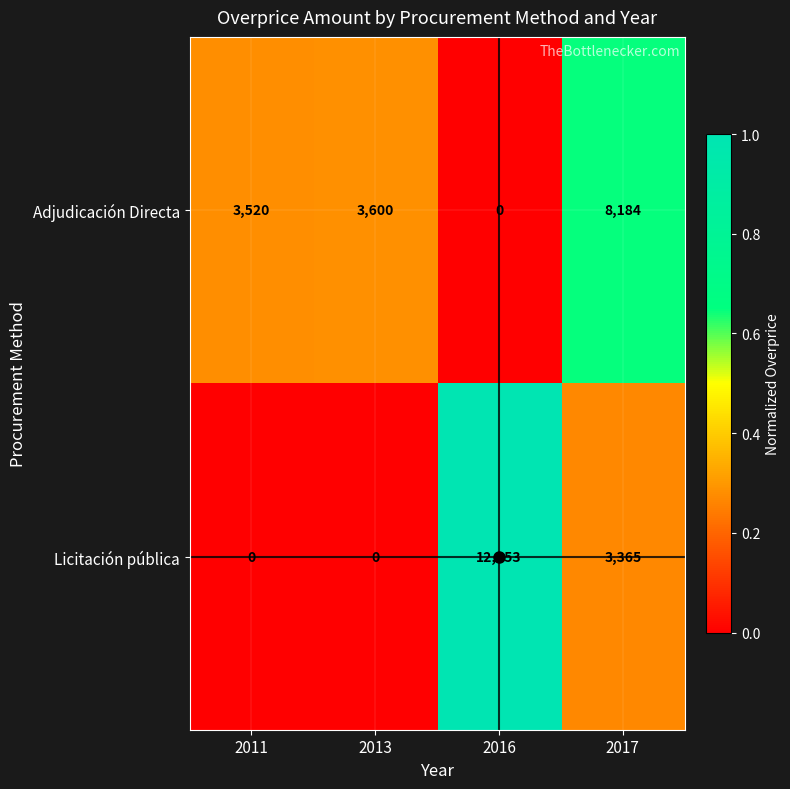

At which label is Adjudicación Directa closest to 4092?

2013